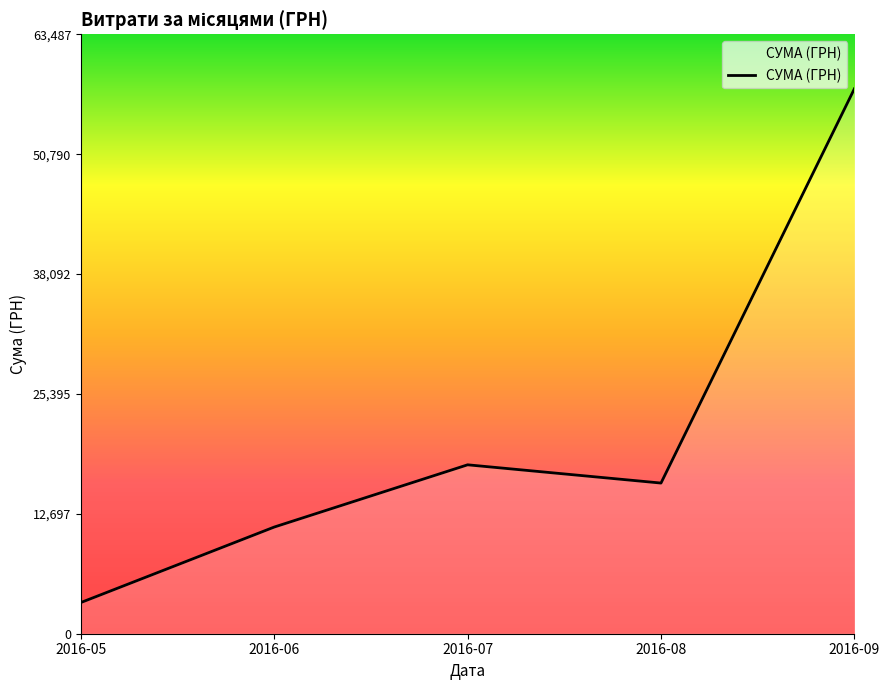

Which has a higher value, 2016-05 or 2016-09?

2016-09